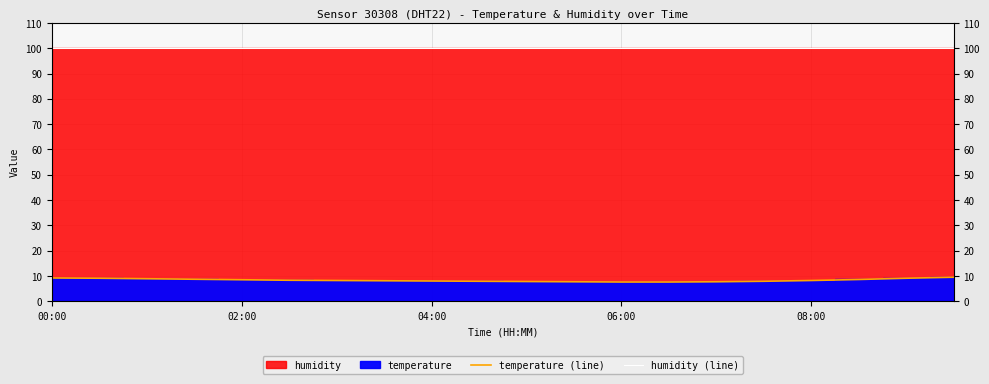

Where does the temperature (line) series first go above 8?

00:00